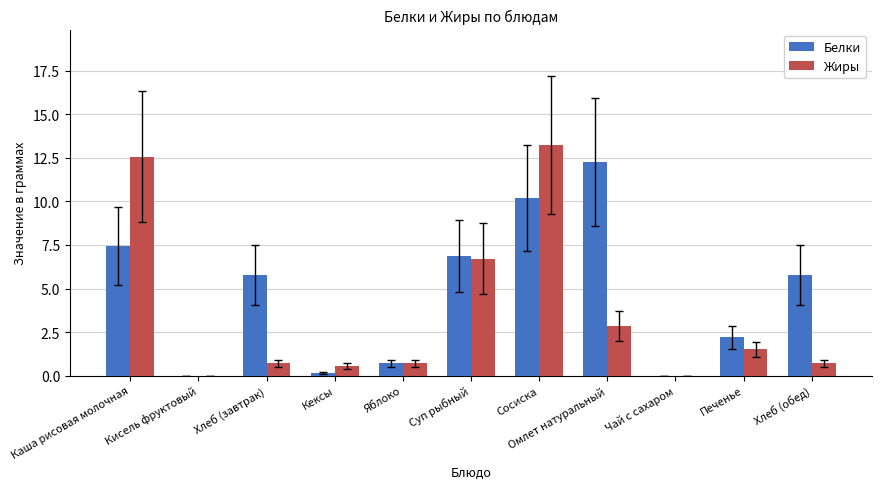

At which label is Жиры closest to 6?

Суп рыбный